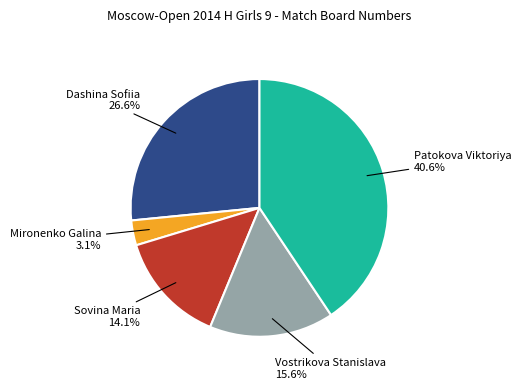

True or false: Patokova Viktoriya accounts for 46% of the total.

False